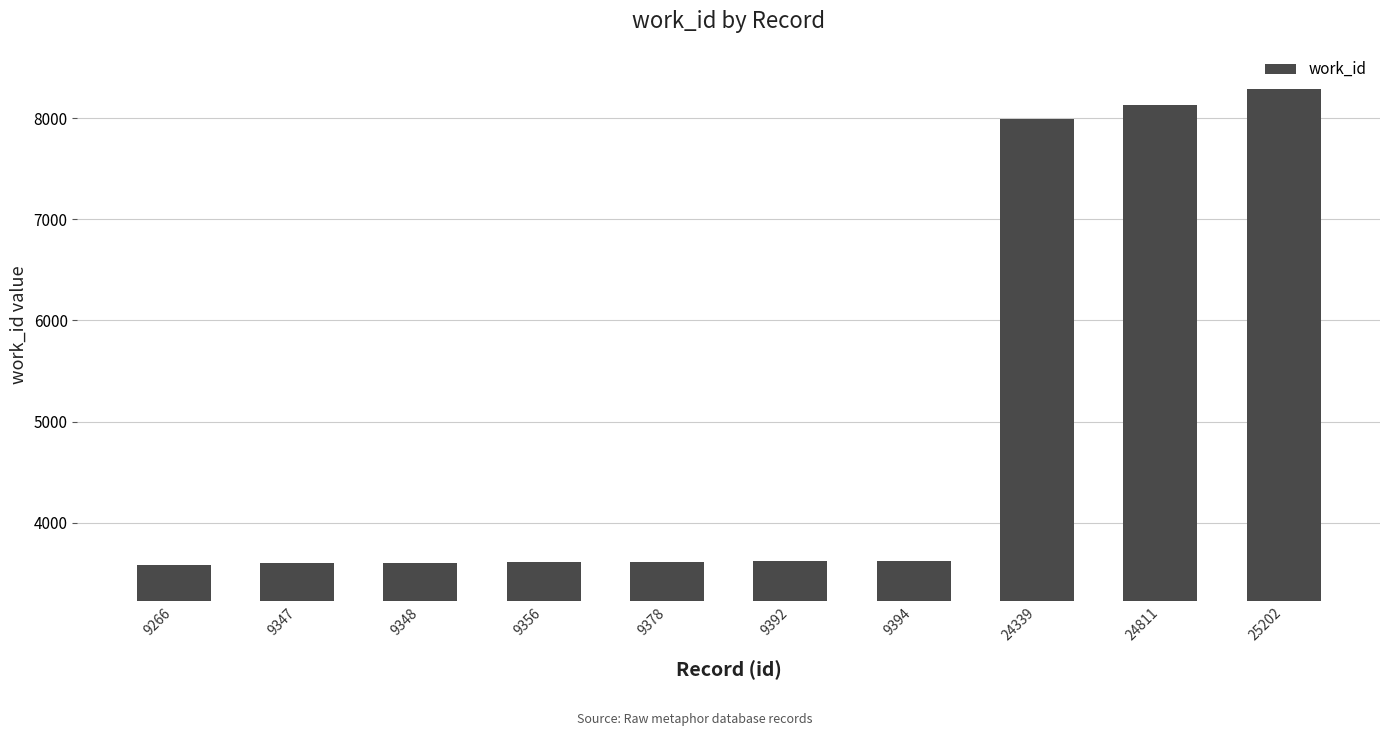

Are the bars grouped side by side (vs. stacked)?

No